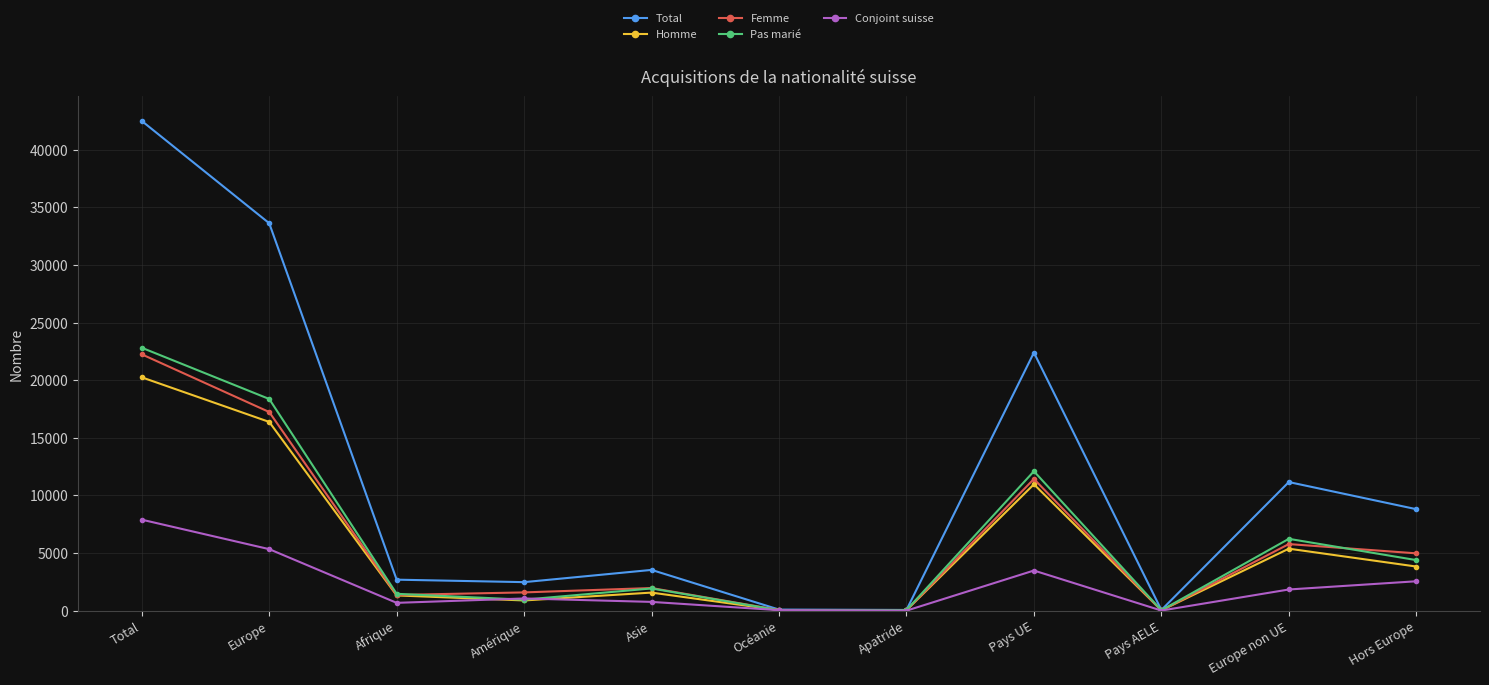

At Europe non UE, list the series in order from largest to smallest.

Total, Pas marié, Femme, Homme, Conjoint suisse